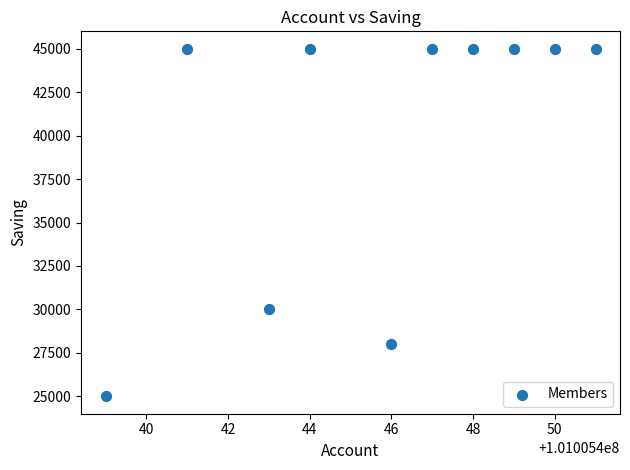

What is the range of Y values (max minus min)?

20000